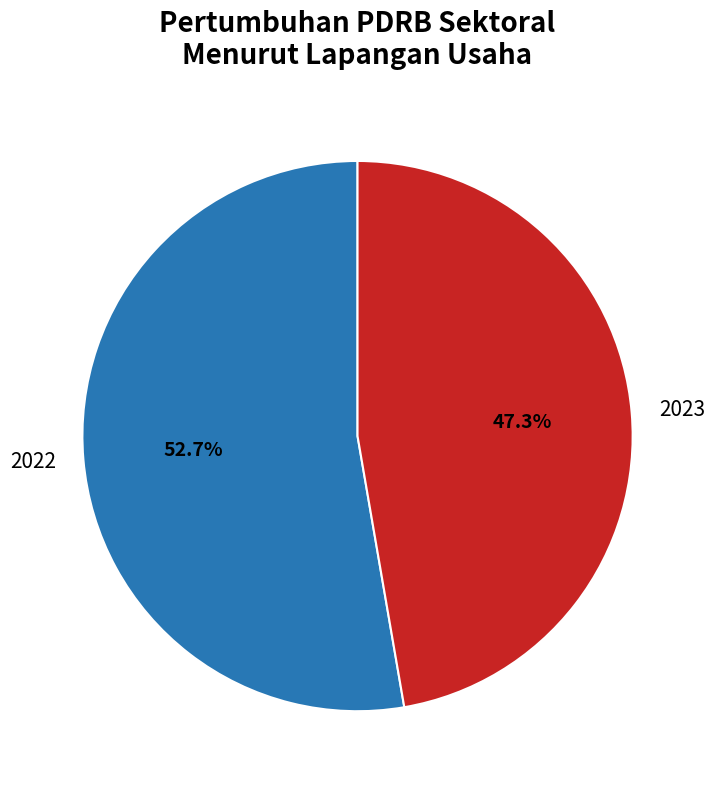

True or false: 2022 accounts for 66% of the total.

False